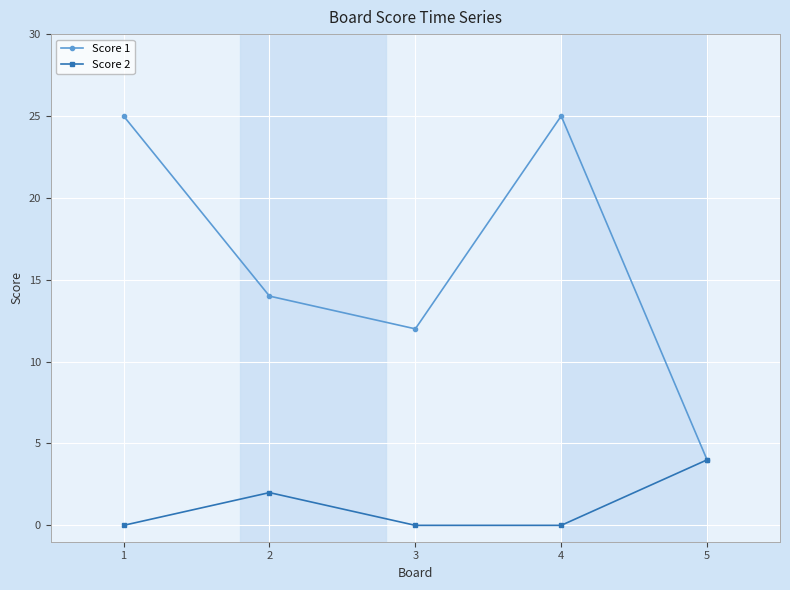

What is the sum of all Score 1 values?

80